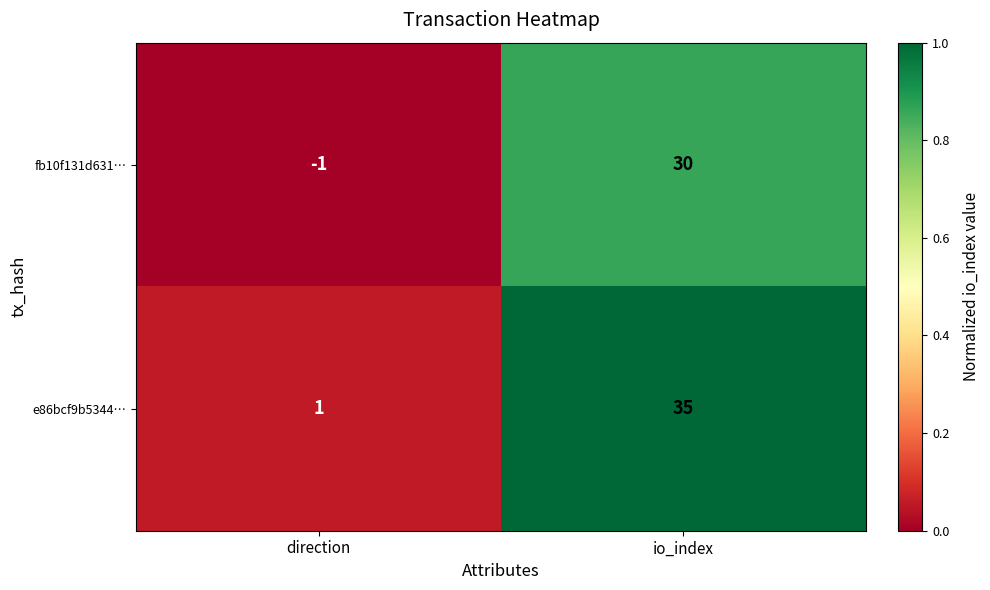

What is the total value across all series at io_index?

65